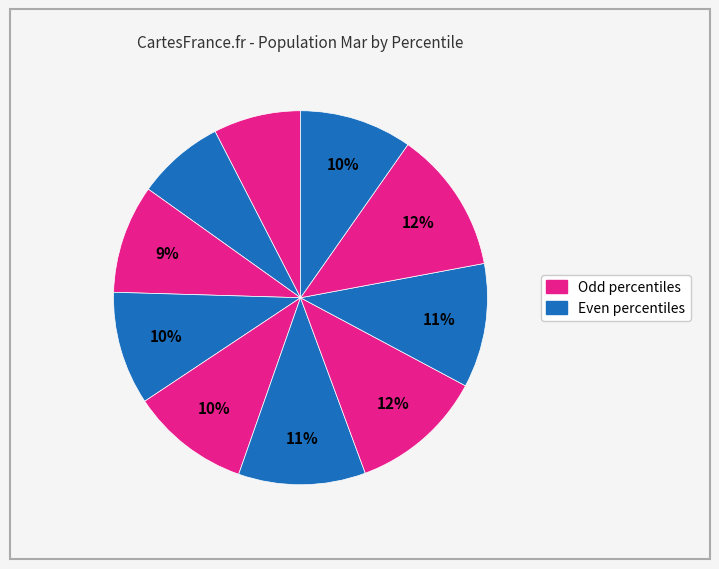

How many segments does this pie chart have?

10